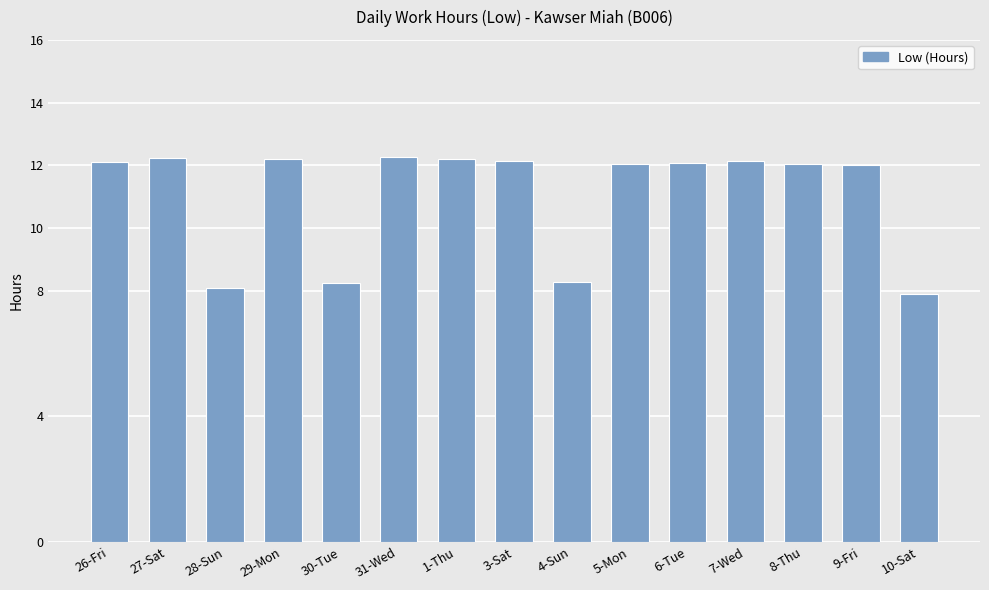

True or false: the data shows 4.6 at 10-Sat.

False